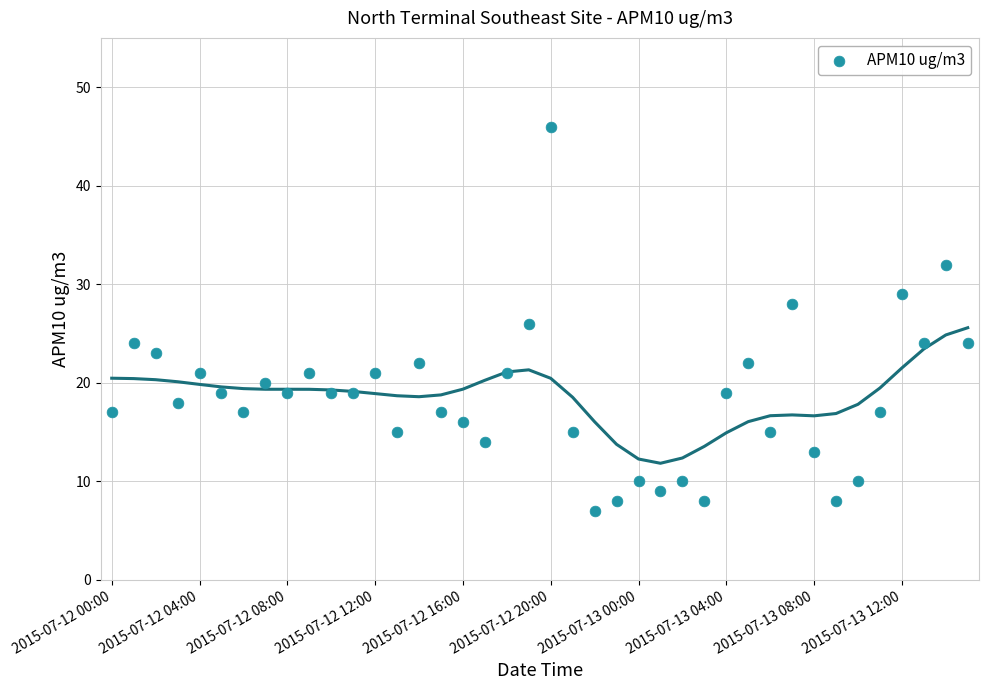

What is the range of Y values (max minus min)?

39